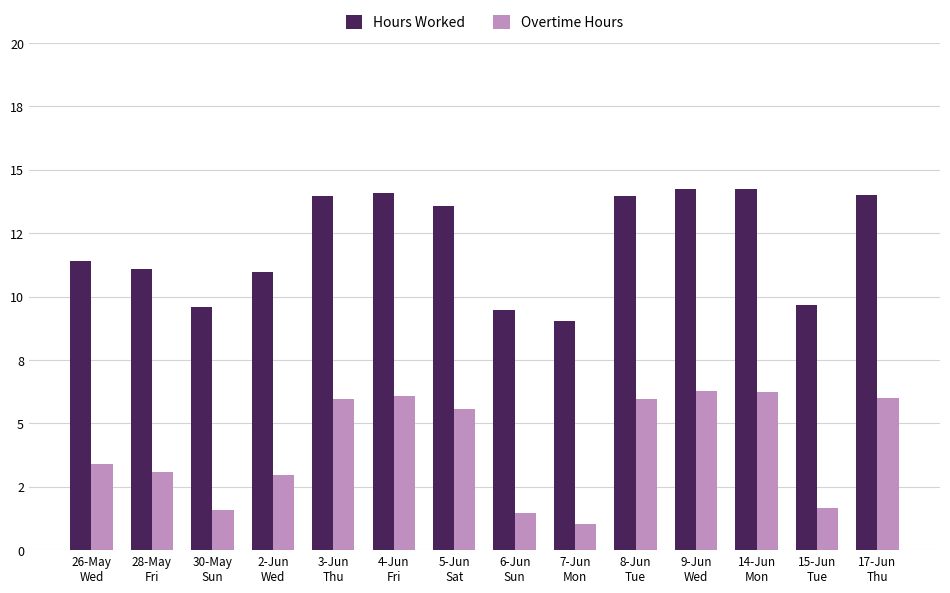

Does the chart contain stacked bars?

No